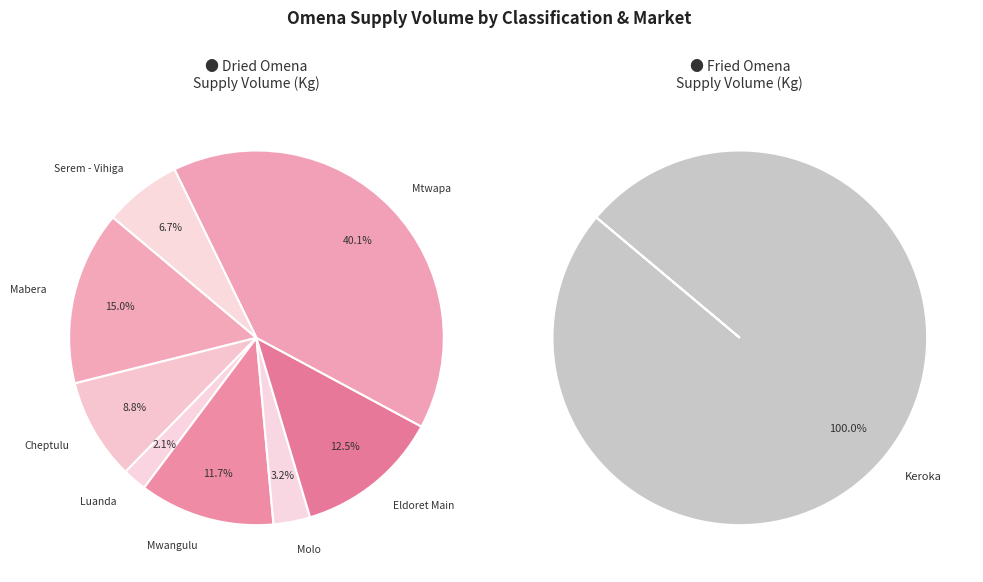

Approximately how many times larger is the value at Mtwapa compared to Mwangulu?

3.4